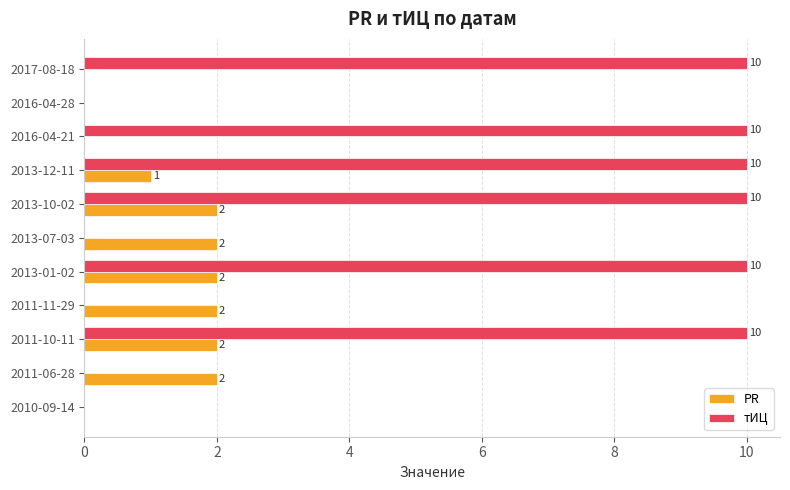

What is the sum of all тИЦ values?

60